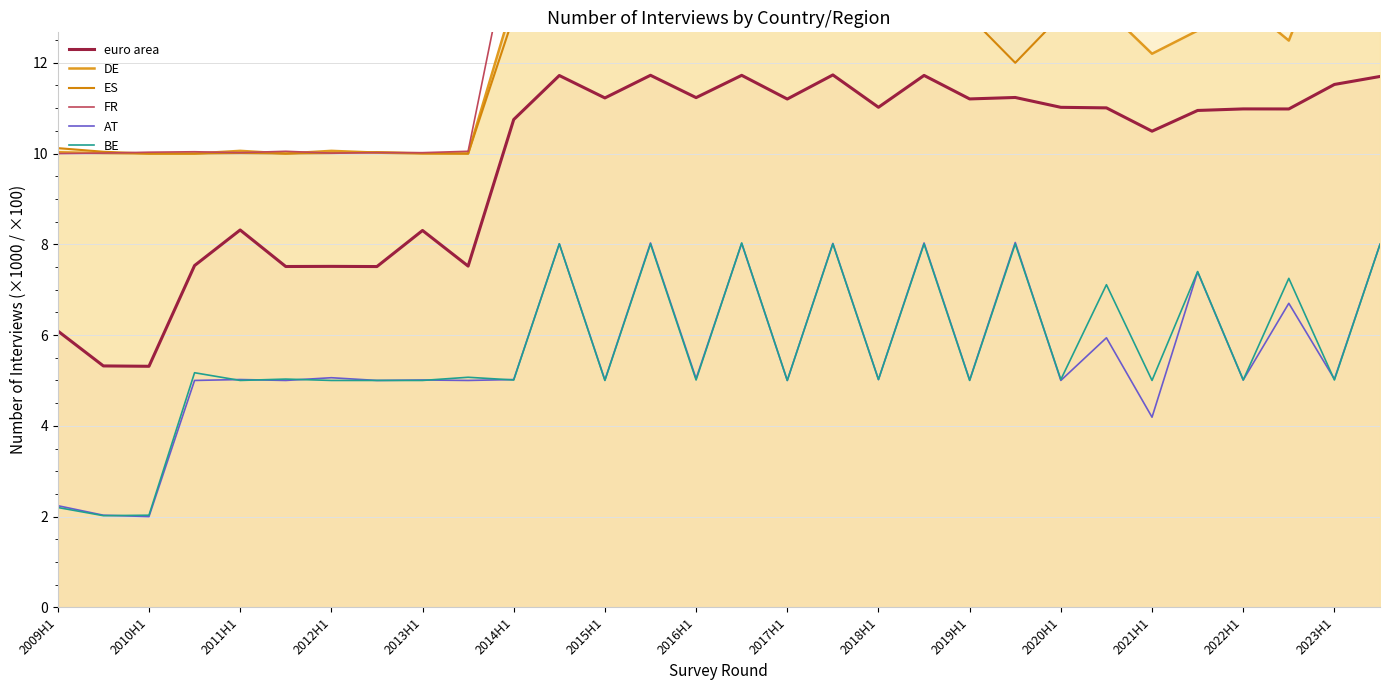

Is it true that AT equals 3.2 at 2009H1?

False